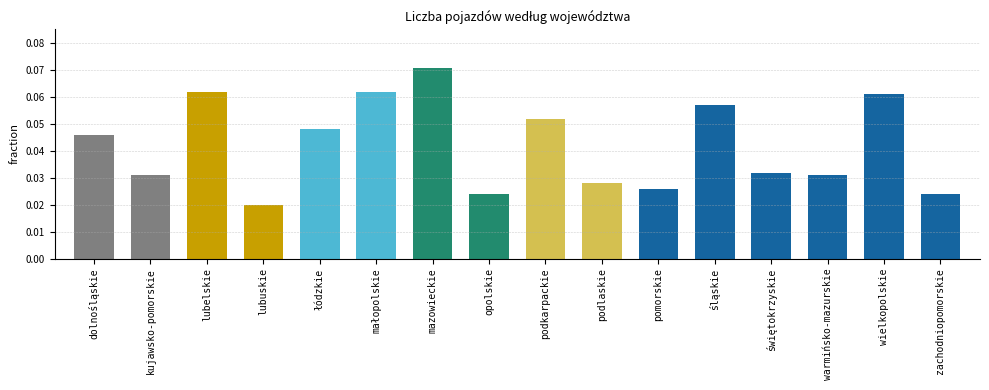

What value does the data have at śląskie, to the nearest 5?

55